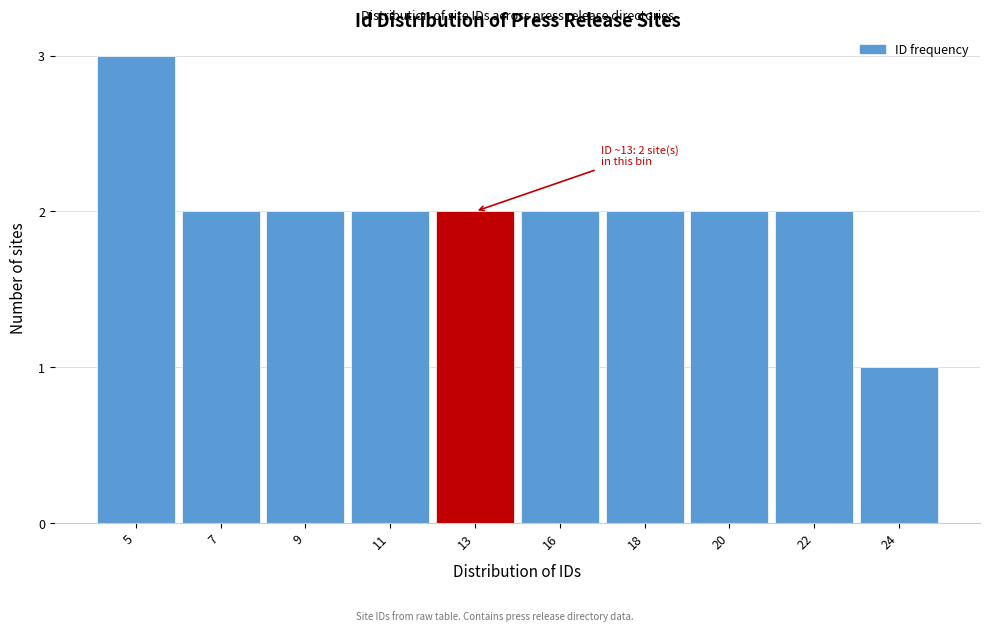

Reading right to left, transcribe all the data shown in this chart.

1	2	2	2	2	2	2	2	2	3